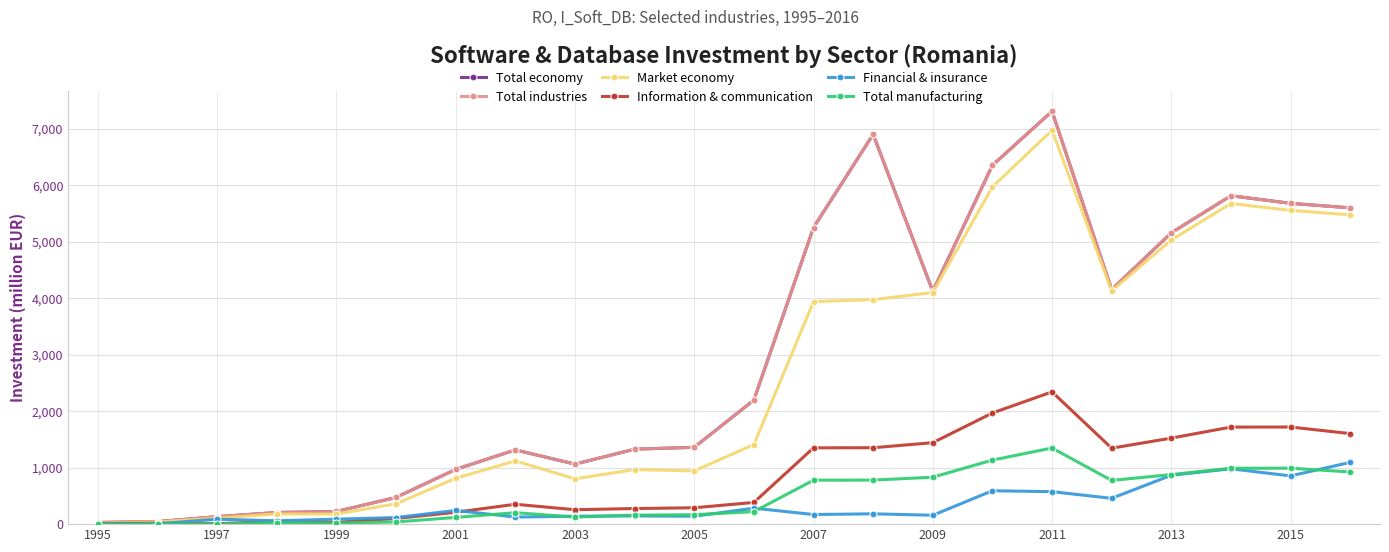

After their last crossing, which series has the higher values: Information & communication or Financial & insurance?

Information & communication